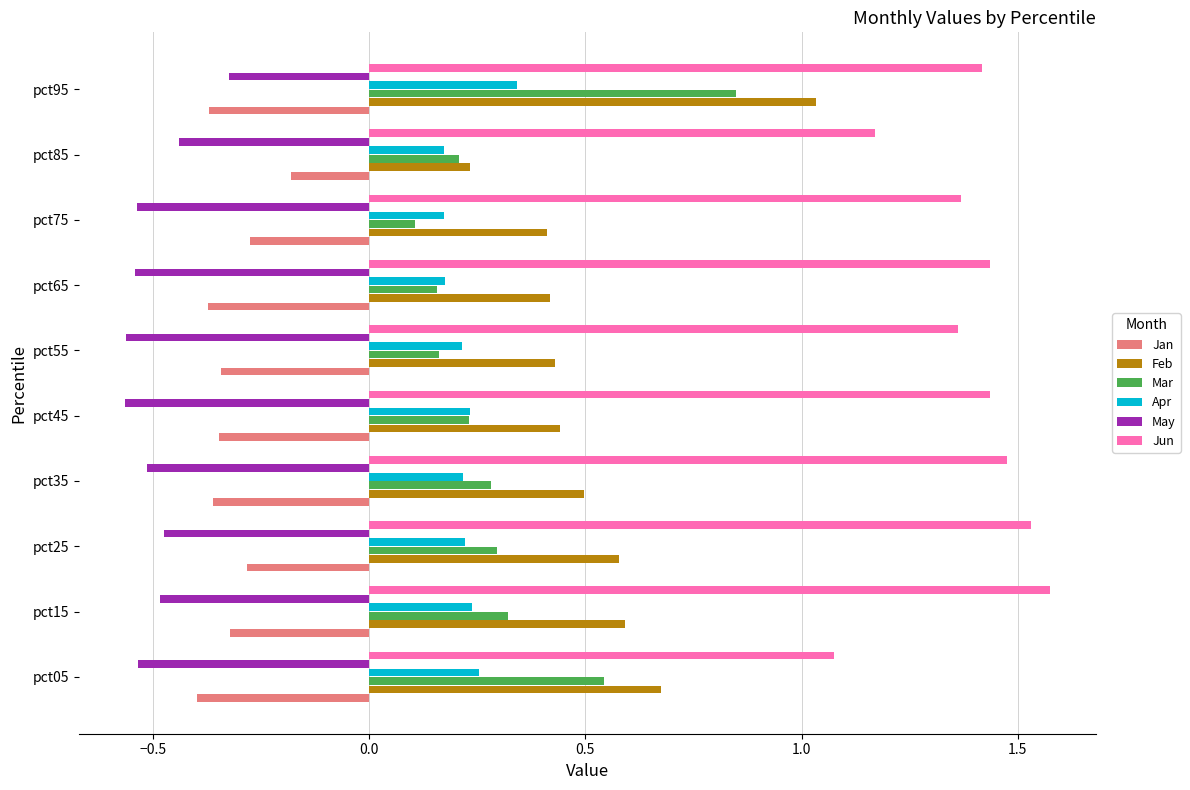

At which label is May closest to 0?

pct95